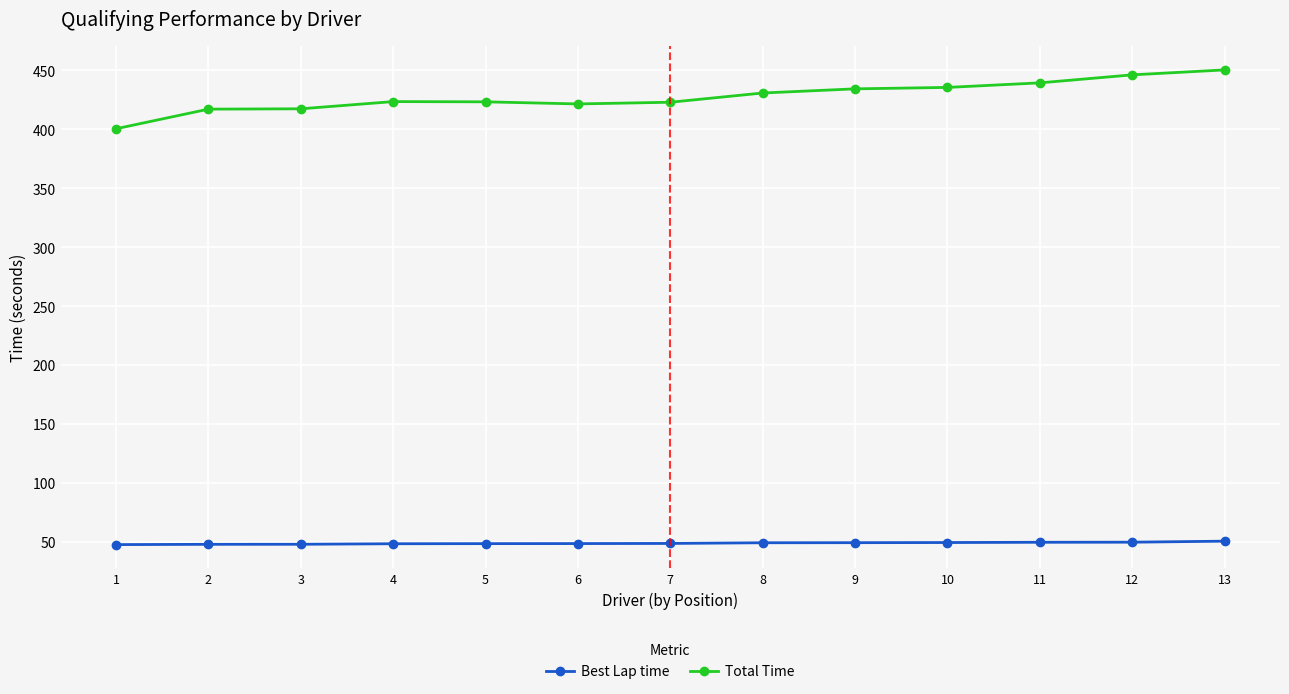

Which category has the lowest value in the Total Time series?

1